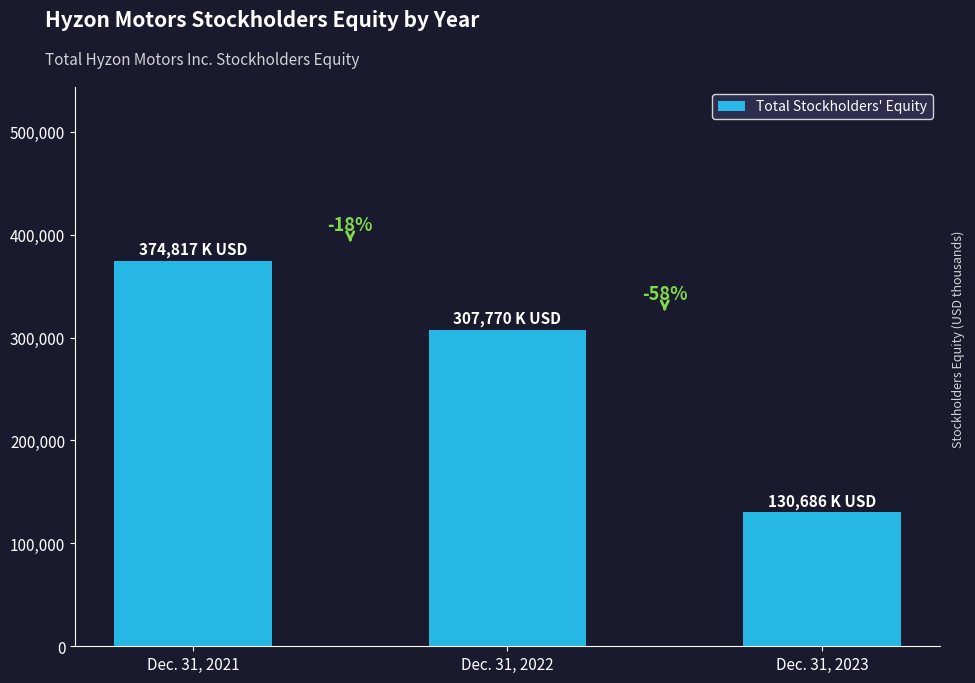

How many bars are there in total?

3